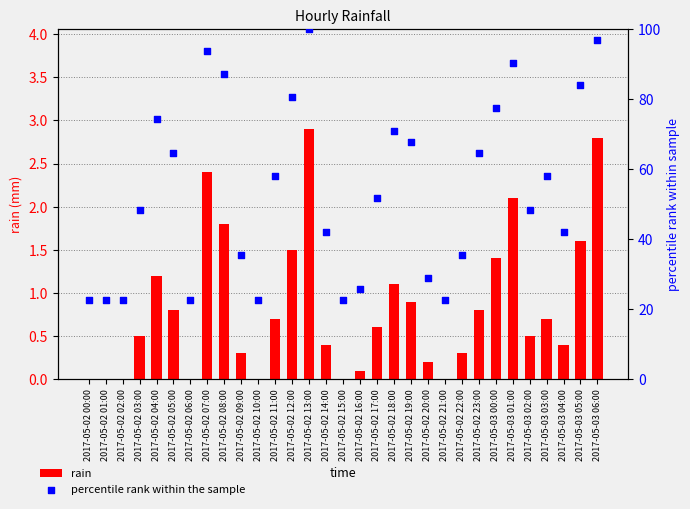

What is the total value across all series at 2017-05-02 06:00?

22.6